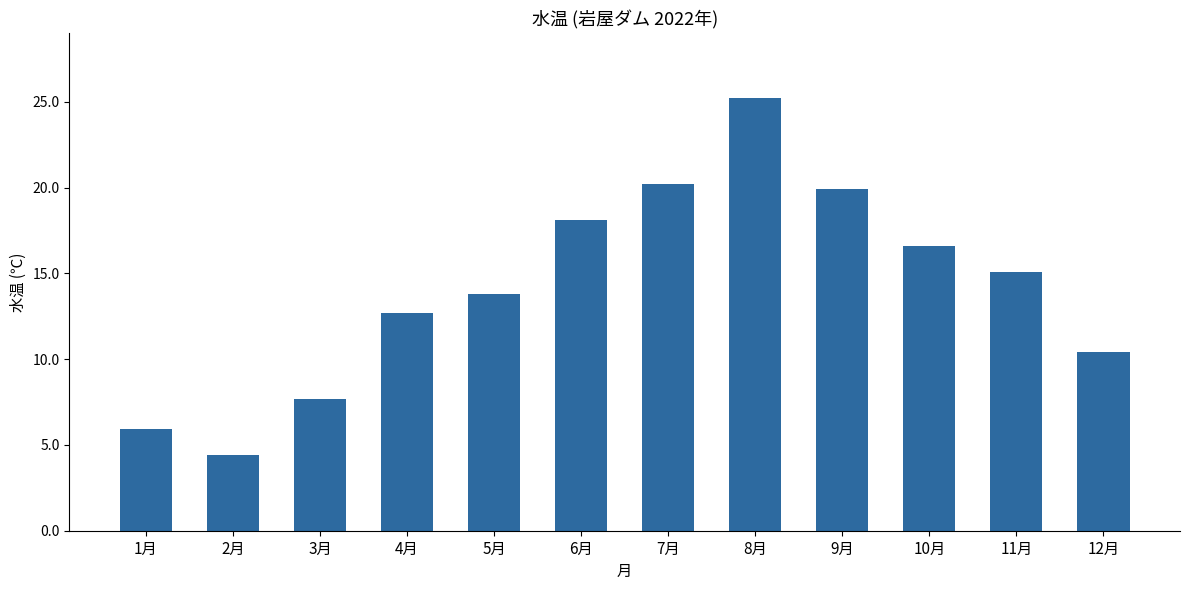

Rank the categories by value from highest to lowest.

8月, 7月, 9月, 6月, 10月, 11月, 5月, 4月, 12月, 3月, 1月, 2月